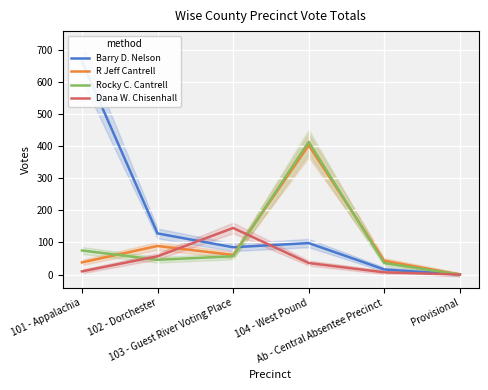

Reading left to right, list all the values displayed in this chart.

Barry D. Nelson: 101 - Appalachia=663	102 - Dorchester=128	103 - Guest River Voting Place=85	104 - West Pound=98	Ab - Central Absentee Precinct=16	Provisional=0
R Jeff Cantrell: 101 - Appalachia=38	102 - Dorchester=89	103 - Guest River Voting Place=61	104 - West Pound=402	Ab - Central Absentee Precinct=43	Provisional=0
Rocky C. Cantrell: 101 - Appalachia=75	102 - Dorchester=46	103 - Guest River Voting Place=57	104 - West Pound=413	Ab - Central Absentee Precinct=36	Provisional=0
Dana W. Chisenhall: 101 - Appalachia=10	102 - Dorchester=57	103 - Guest River Voting Place=145	104 - West Pound=36	Ab - Central Absentee Precinct=7	Provisional=0